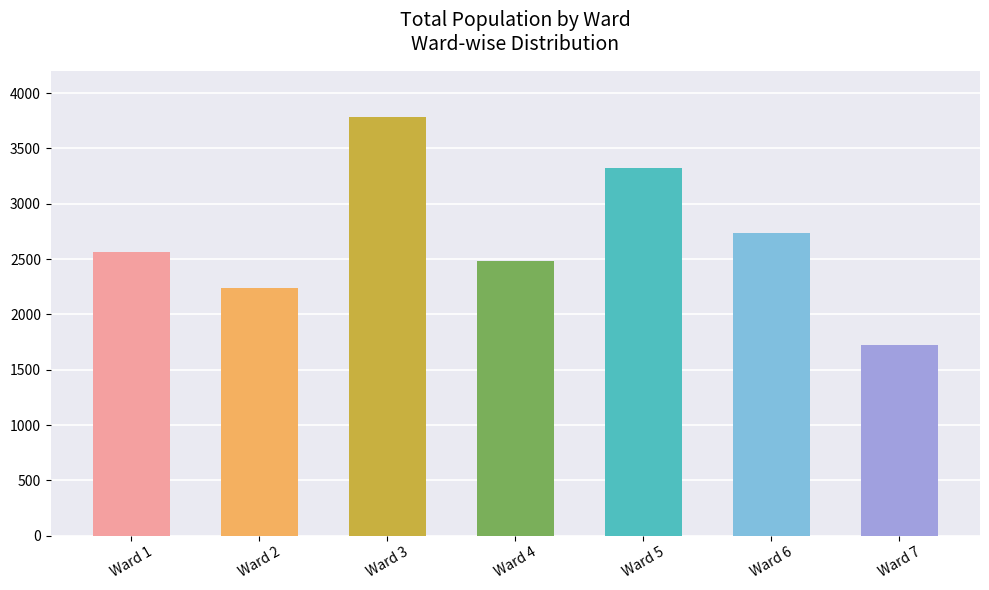

Reading right to left, extract all data points from this chart.

Ward 7=1721	Ward 6=2733	Ward 5=3326	Ward 4=2482	Ward 3=3784	Ward 2=2241	Ward 1=2562